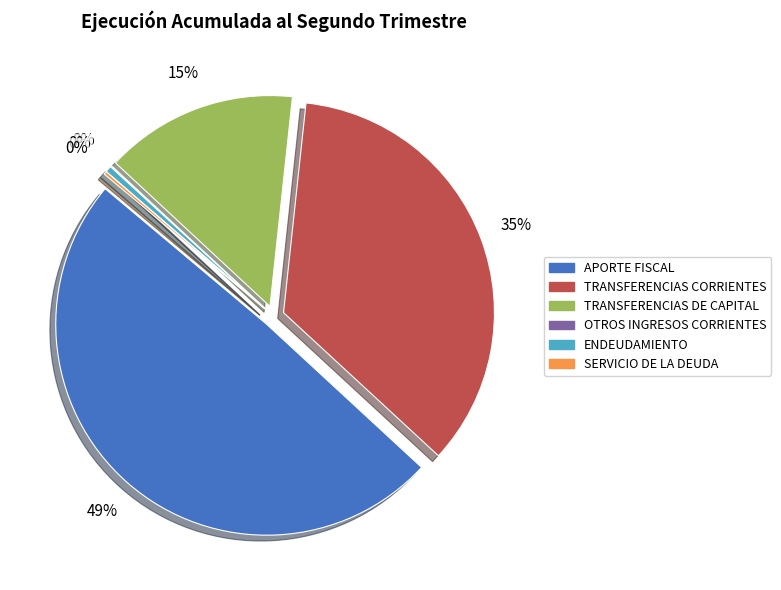

The TRANSFERENCIAS CORRIENTES slice represents 47% of the pie. True or false?

False